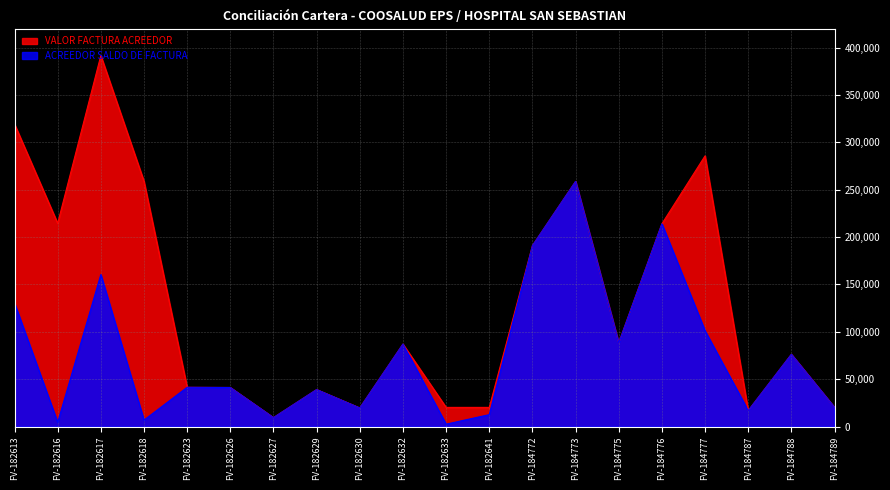

The ACREEDOR SALDO DE FACTURA series shows 9385 at FV-184787. True or false?

False